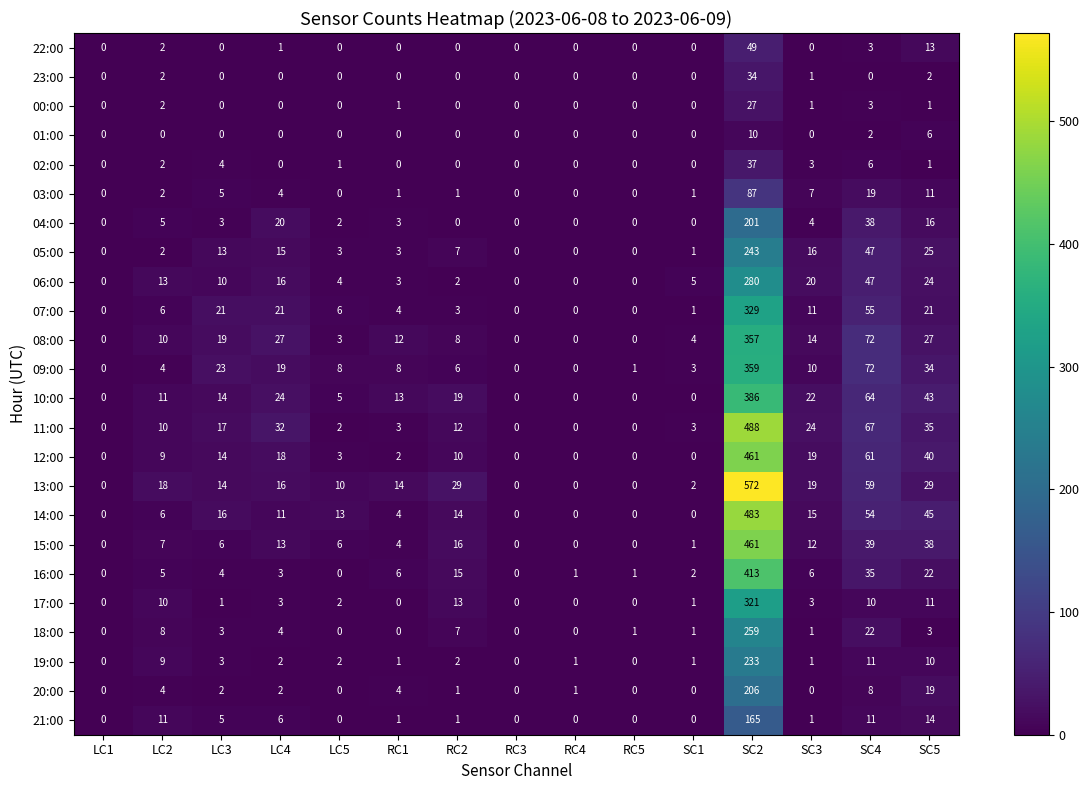

At which category is the sum across all series the highest?

SC2